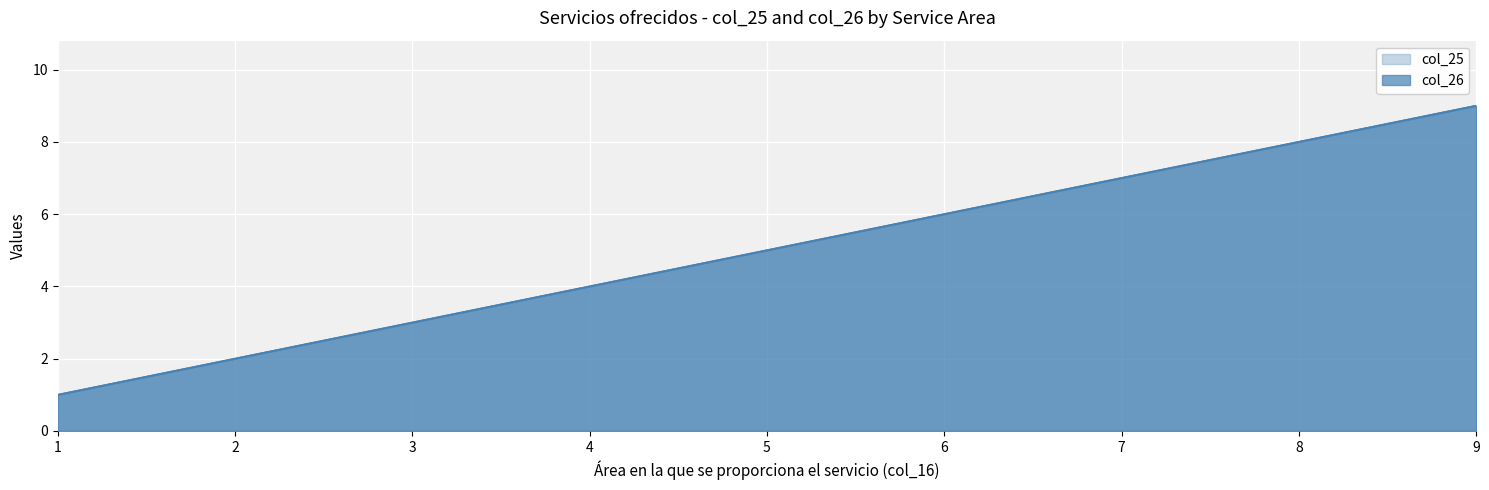

What is the maximum value for col_25?

9